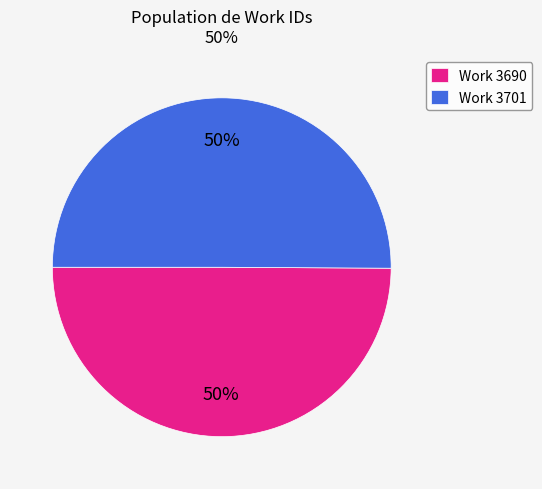

To the nearest percent, what is the average slice percentage?

50%